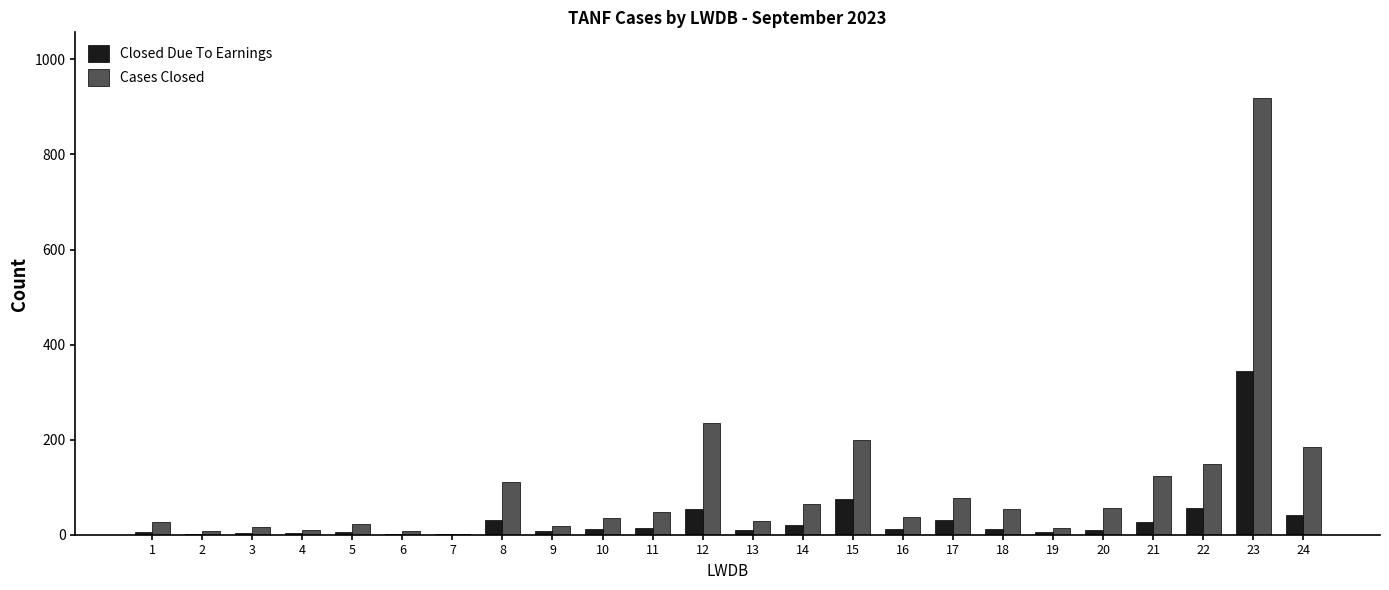

Which series changed the most between 20 and 21?

Cases Closed